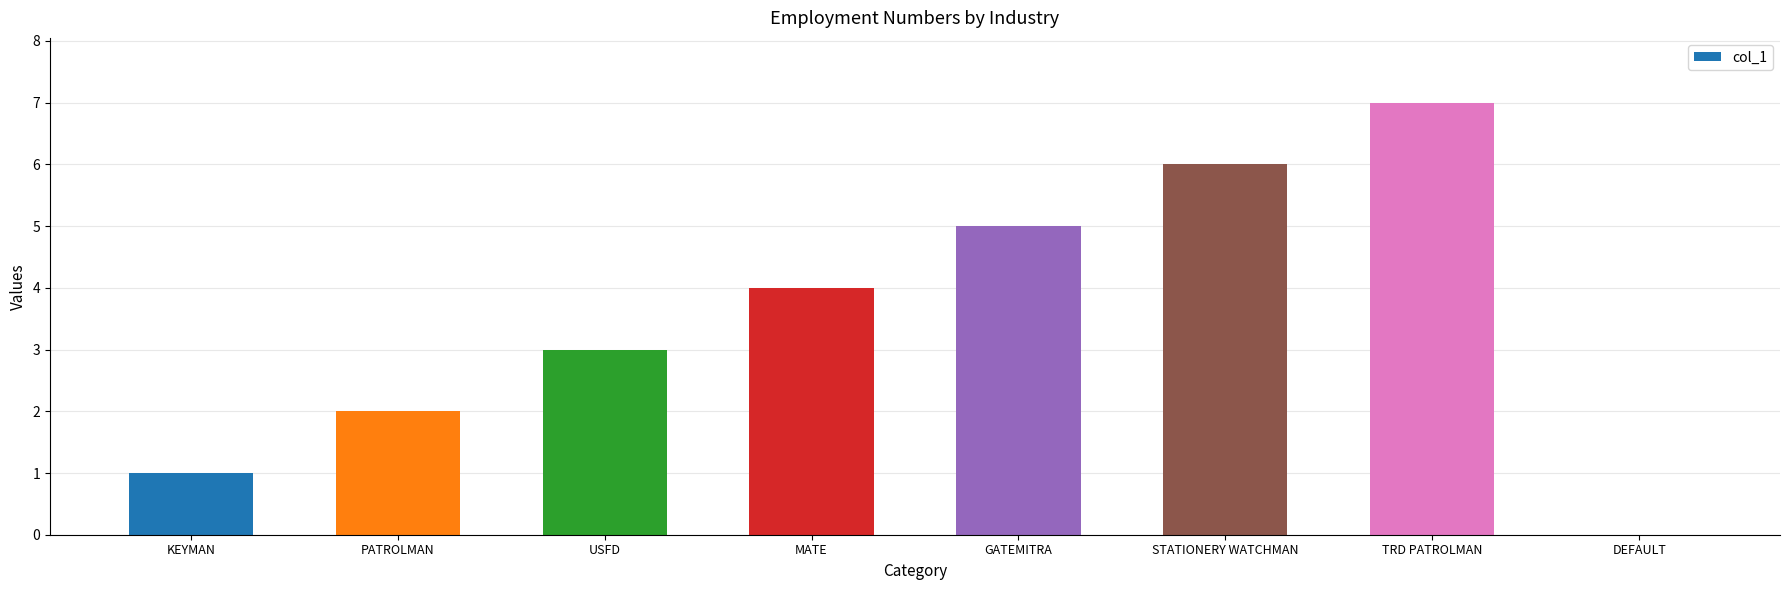

At which category does the chart reach its peak across all series?

TRD PATROLMAN